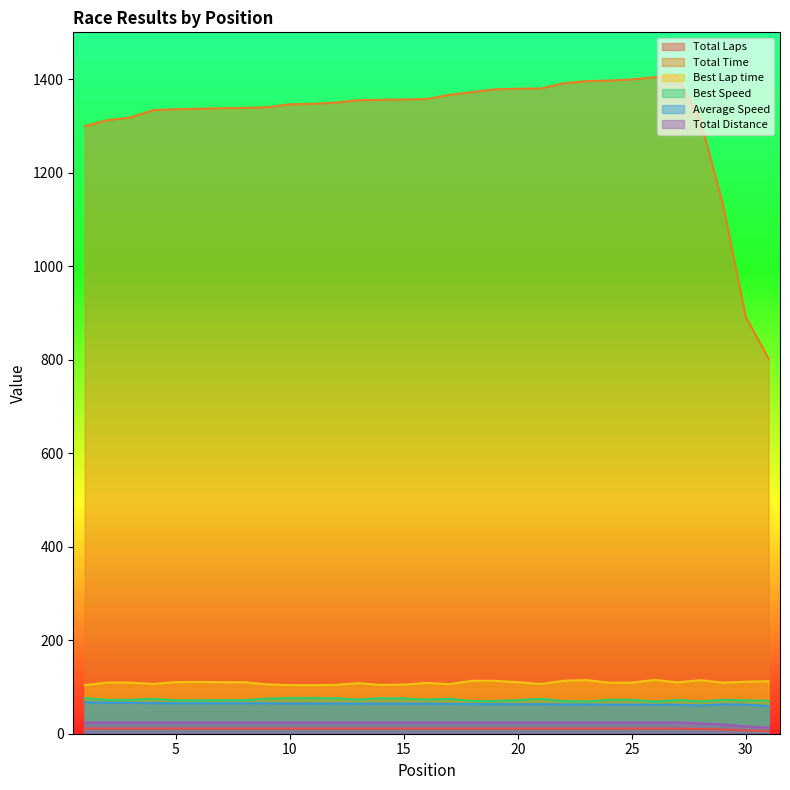

Which series has the widest spread of values?

Total Time